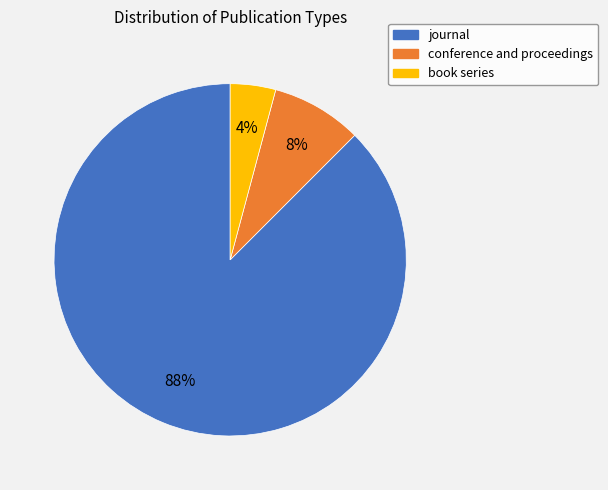

Does any single category account for the majority?

Yes